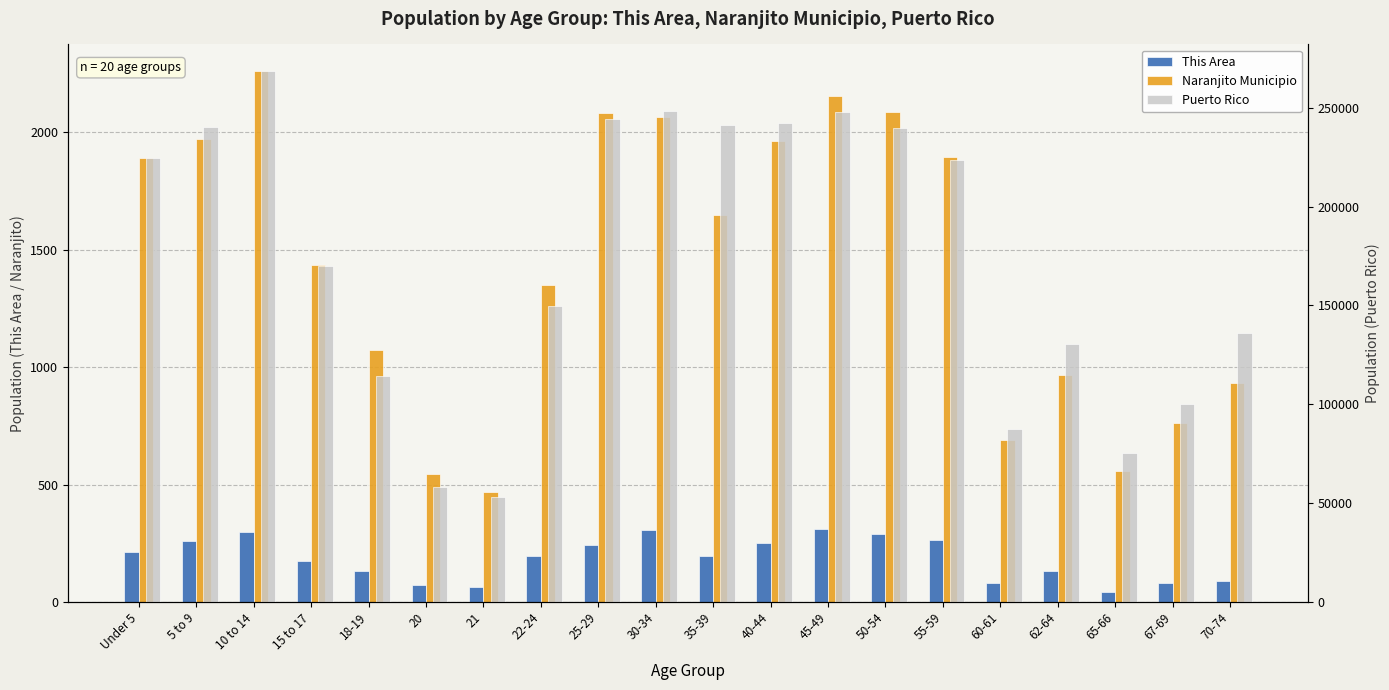

True or false: Naranjito Municipio has a value of 521 at 40-44.

False